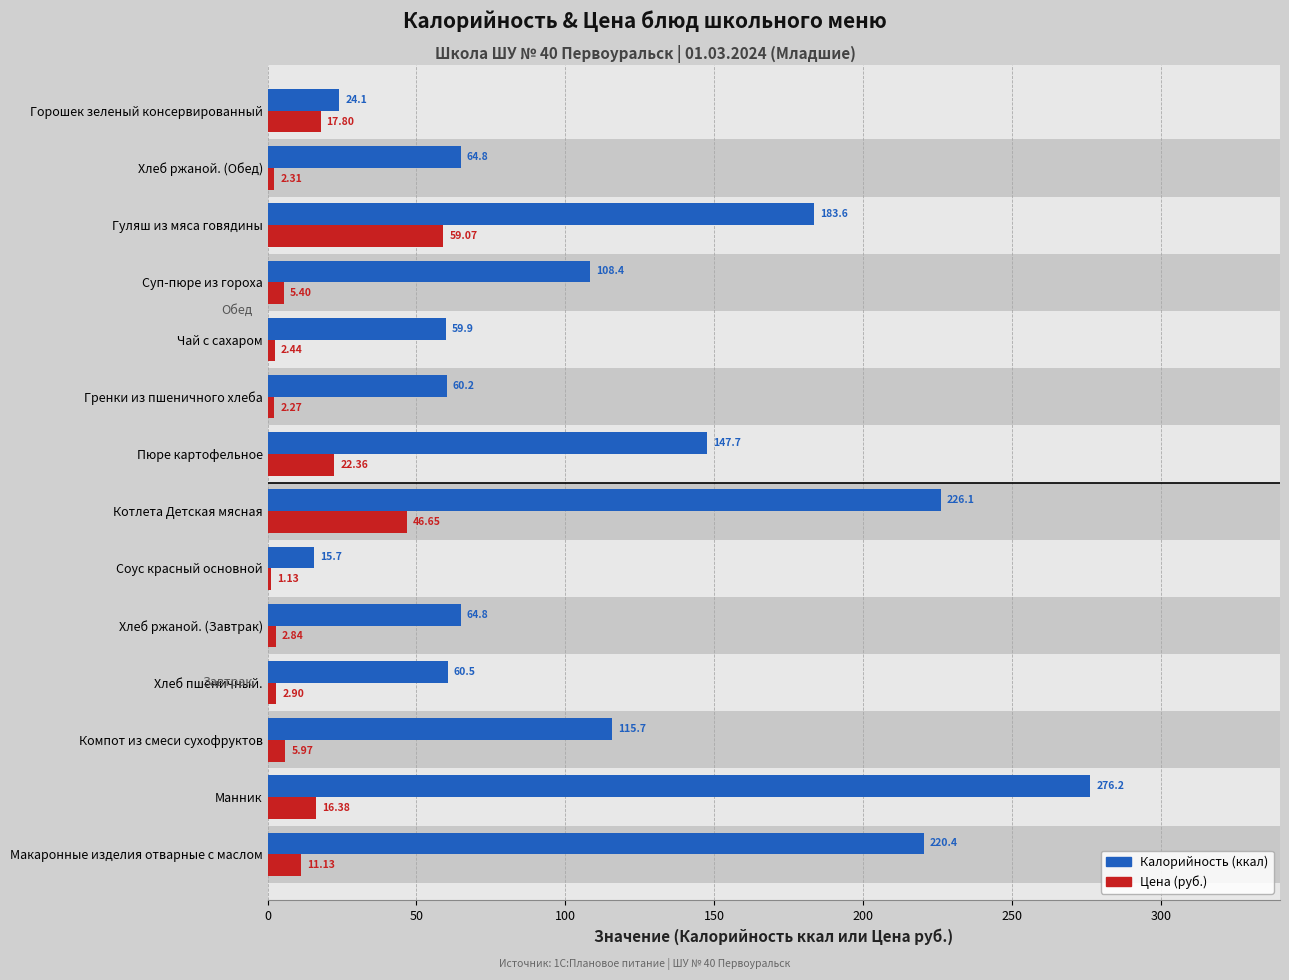

How many values in the Калорийность (ккал) series are below 108?

7